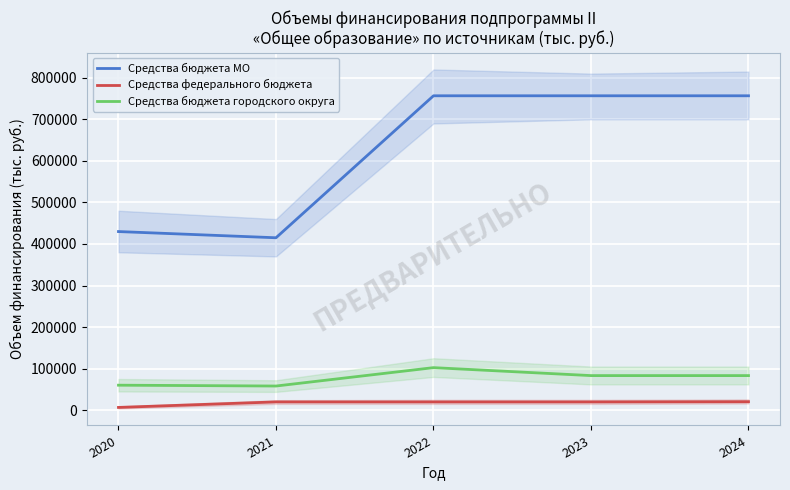

What is the sum of the Средства бюджета МО values at 2021 and 2024?

1171613.0